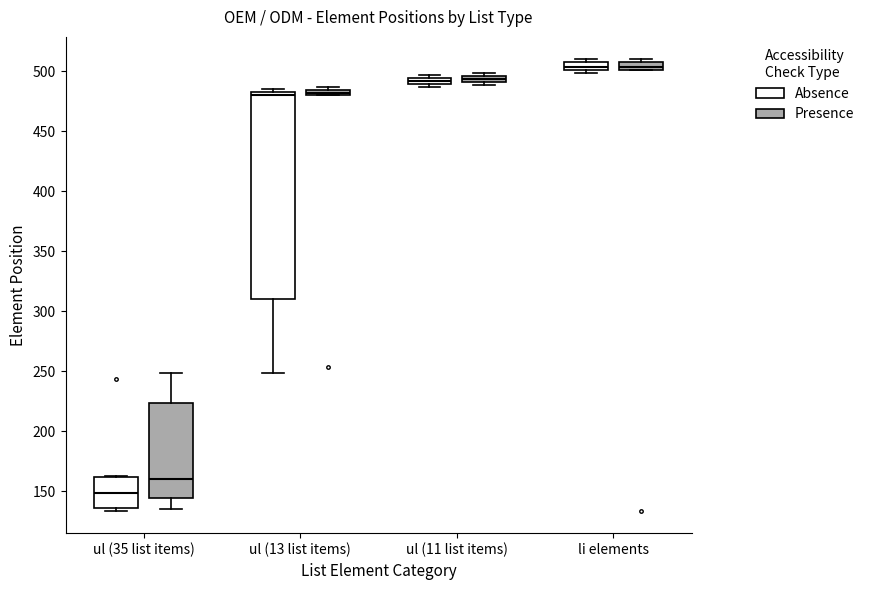

Where is the lower edge of the box for ul (11 list items) (Presence) on the y-axis? The values are not printed on the chart, so give them approximately, as read against the axis.

490